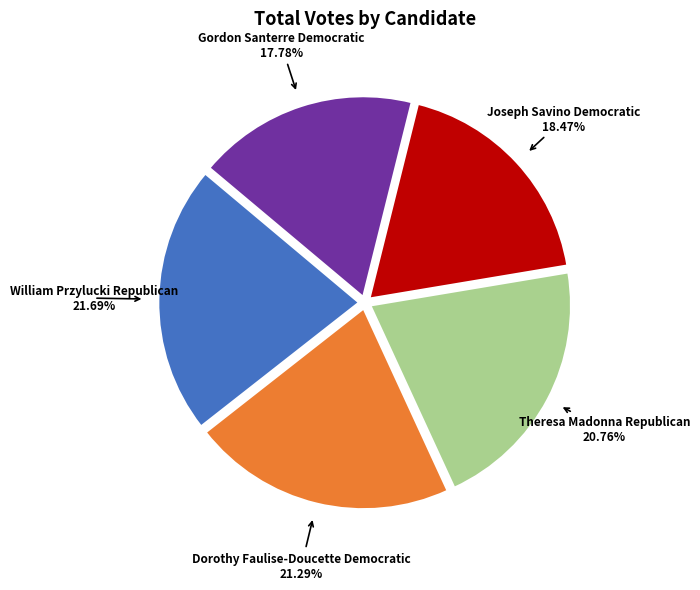

To the nearest percent, what is the average slice percentage?

20%